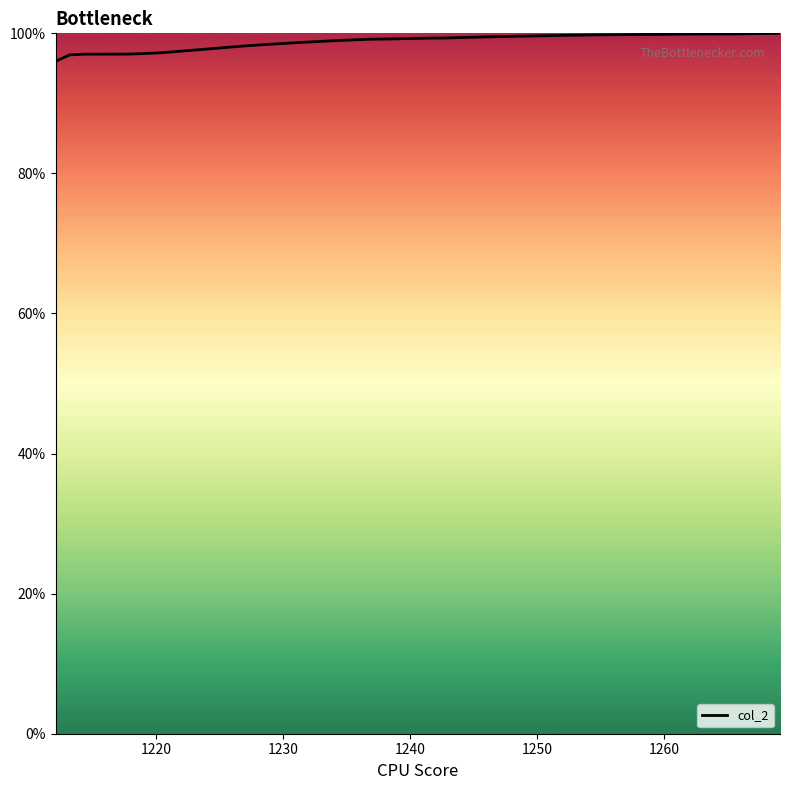

What is the greatest value displayed?

100.0